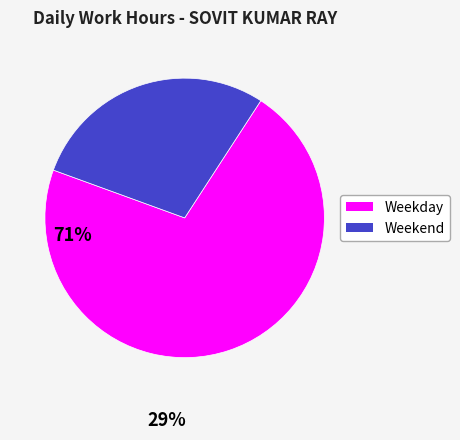

Is there a majority slice in this chart?

Yes